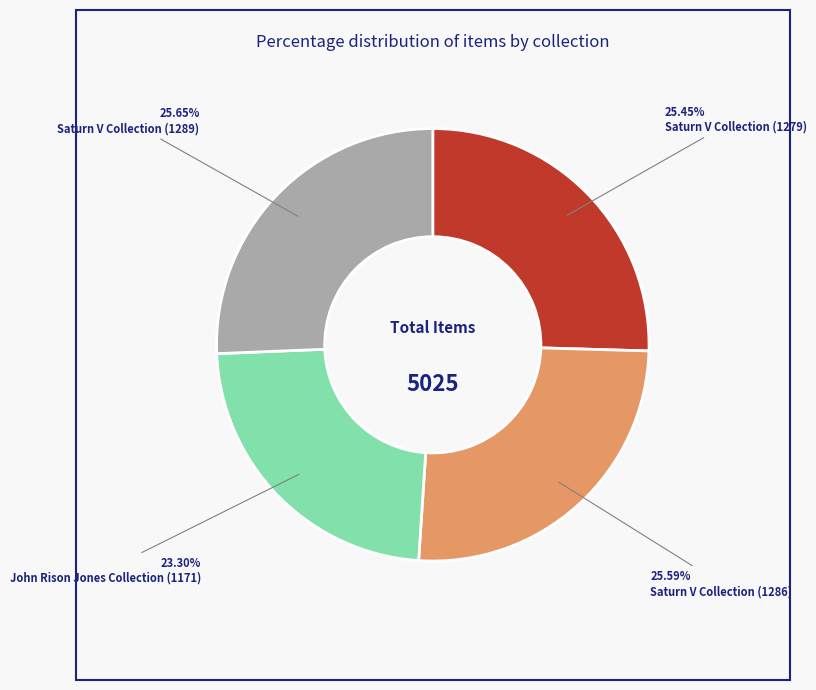

Is it true that John Rison Jones Collection (1171) is 23% of the pie?

True